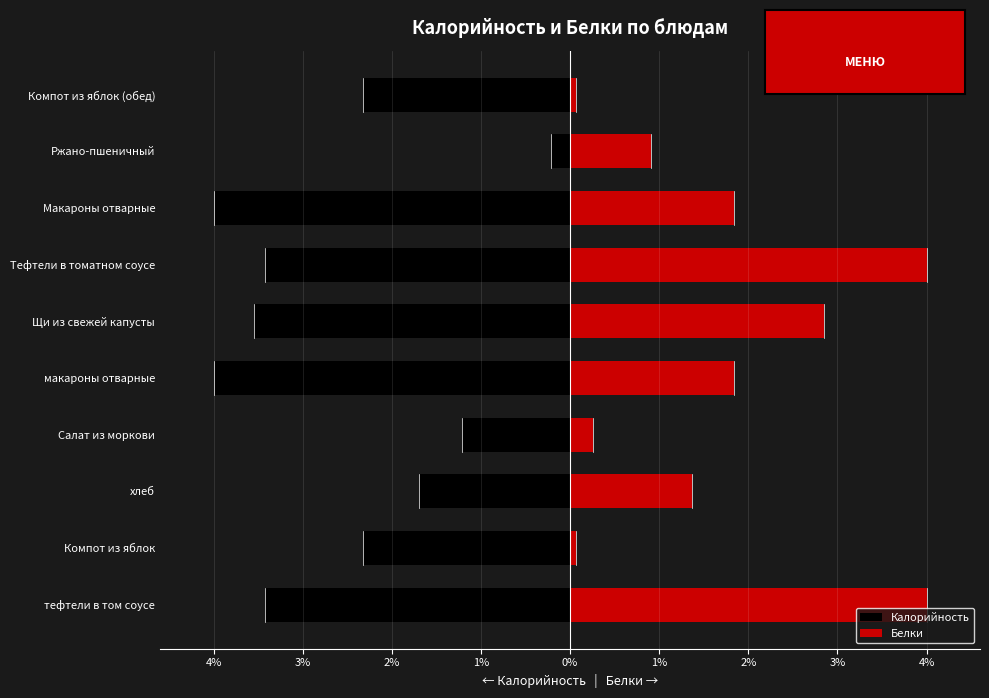

Rank the series by their maximum value, from lowest to highest.

Калорийность, Белки